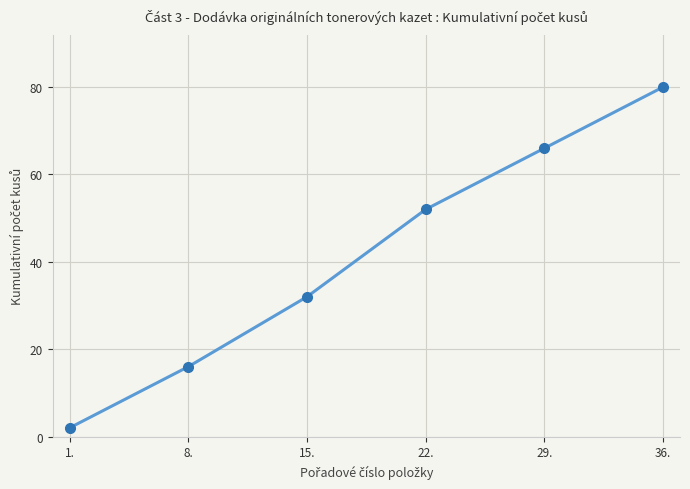

What position from the left is 8.?

2